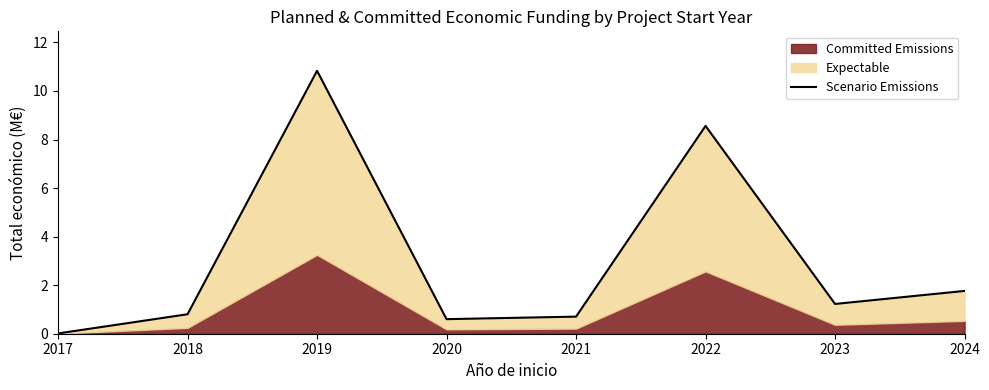

What is the value of the 7th point from the left?

1.2